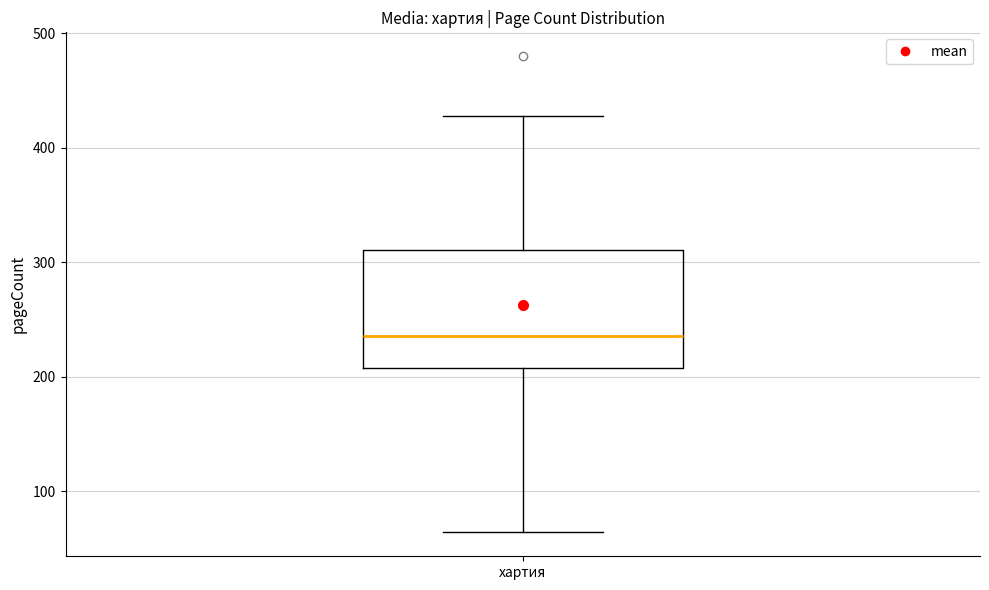

Read this box plot against the y-axis: the position of the median line, the range covered by the box, and the ends of both whiskers. The values are not printed on the chart, so give them approximately, as read against the axis.

median 240, box 210 to 310, whiskers 60 to 430